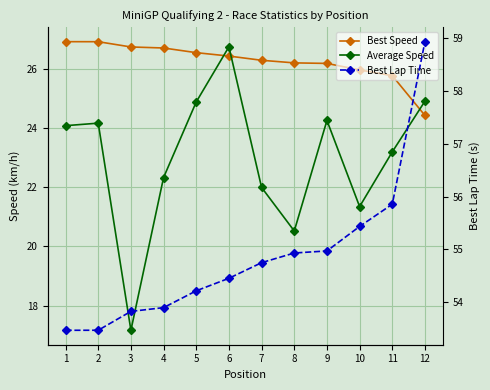

True or false: Best Lap Time and Best Speed intersect in this chart.

False